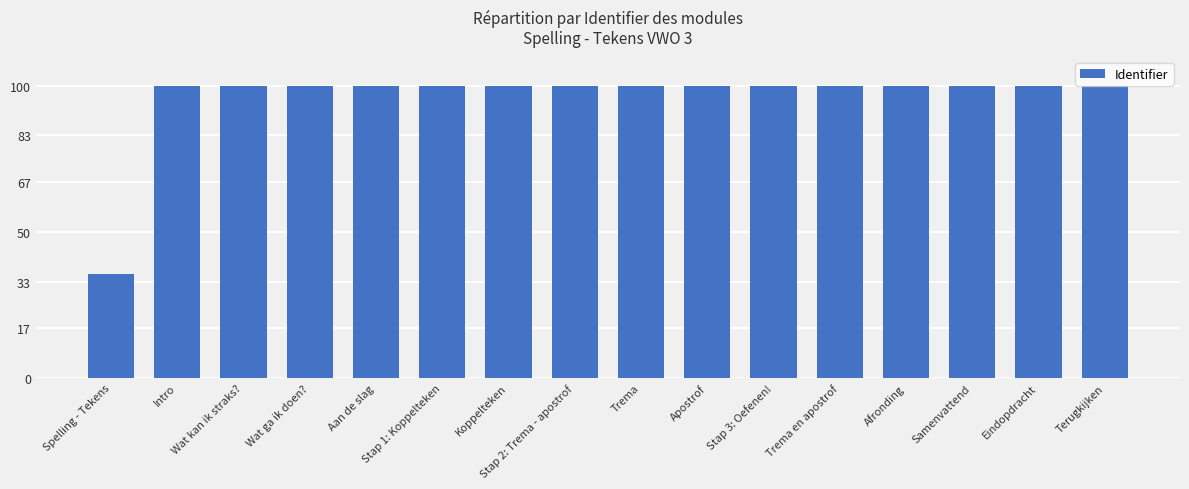

Which has a higher value, Spelling - Tekens or Afronding?

Afronding